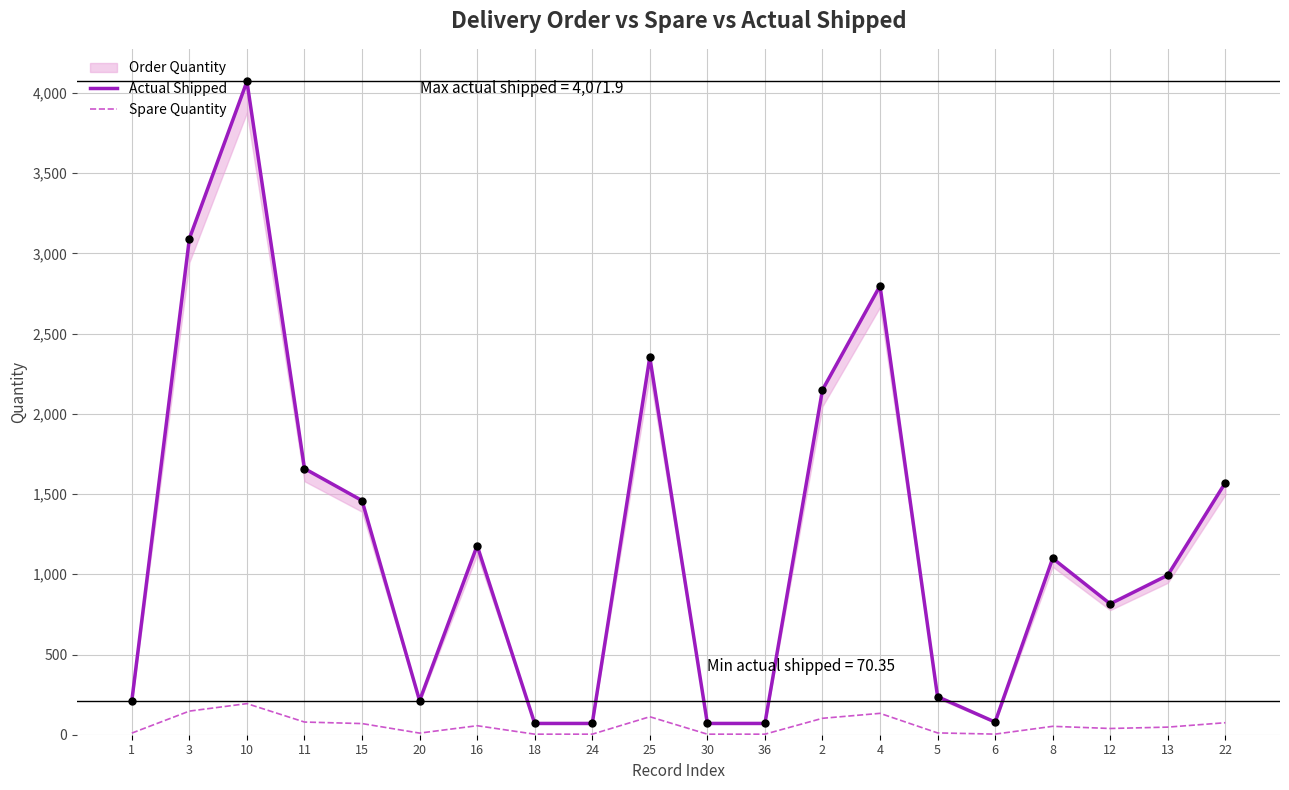

Which series reaches the maximum Y coordinate?

Actual Shipped